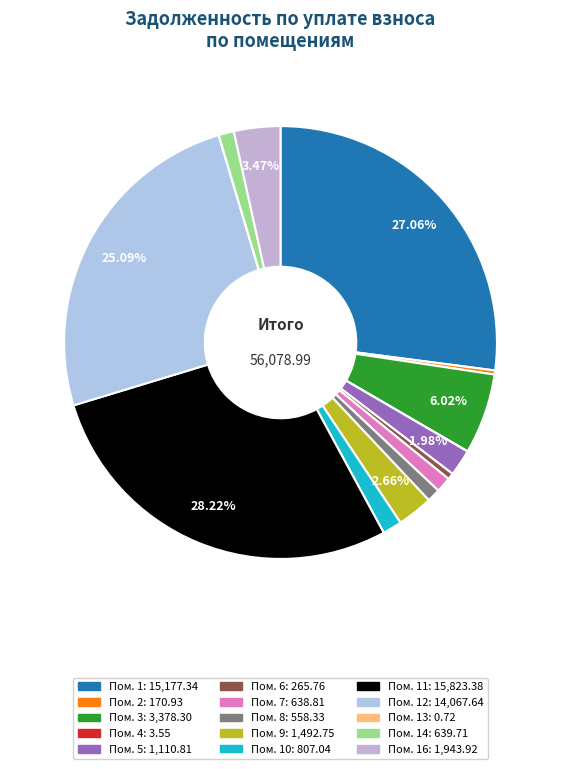

How many slices are in this pie chart?

15